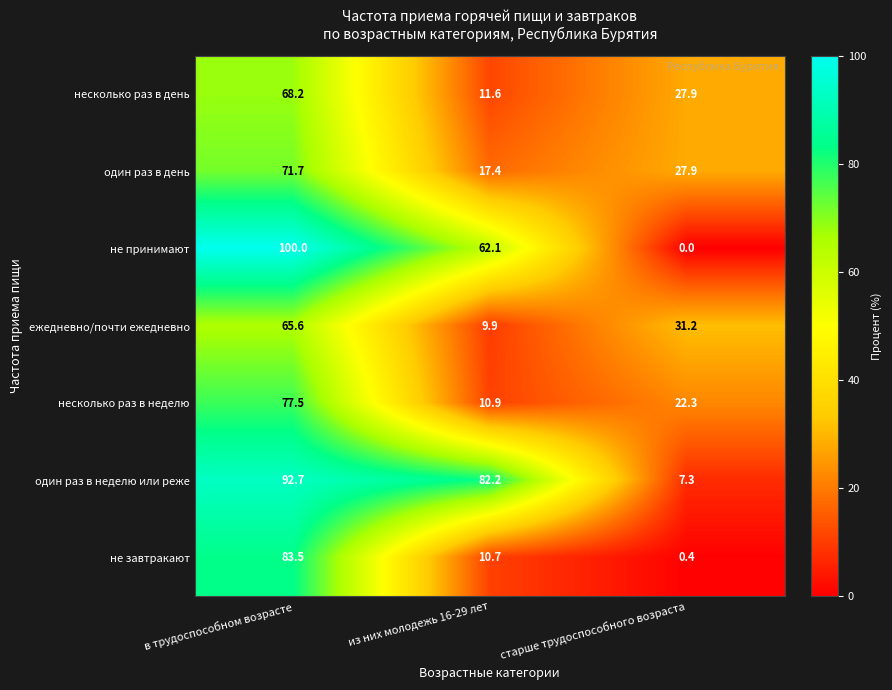

List the series in order of their peak value, lowest first.

ежедневно/почти ежедневно, несколько раз в день, один раз в день, несколько раз в неделю, не завтракают, один раз в неделю или реже, не принимают